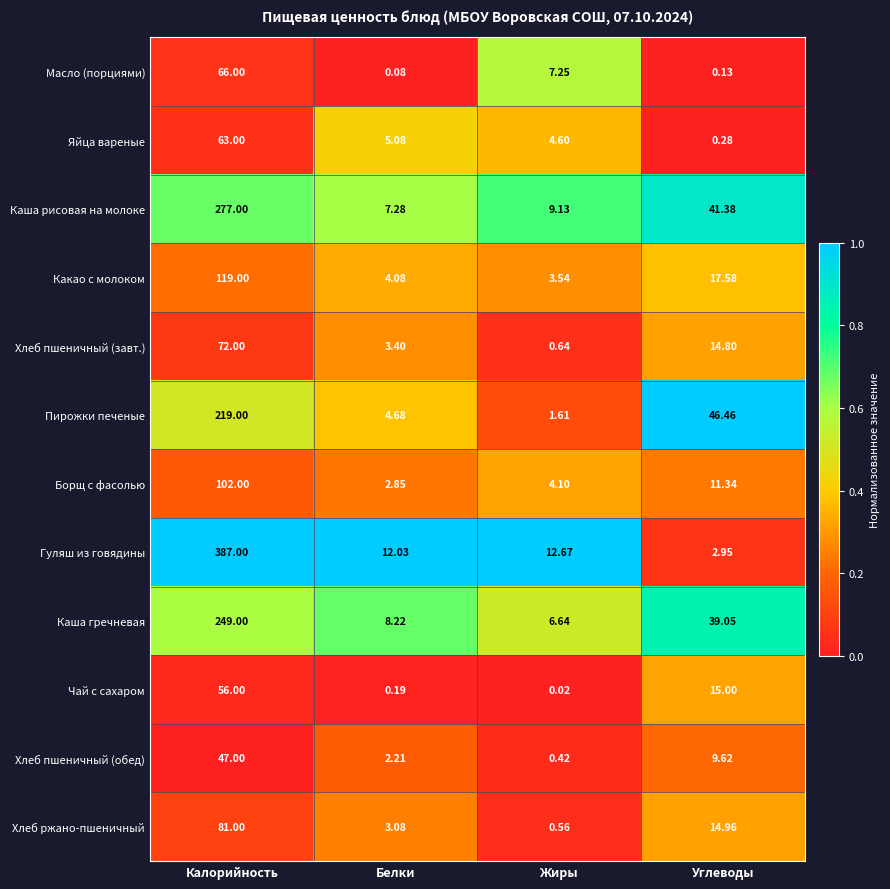

Where is Масло (порциями) nearest to the value 33?

Жиры